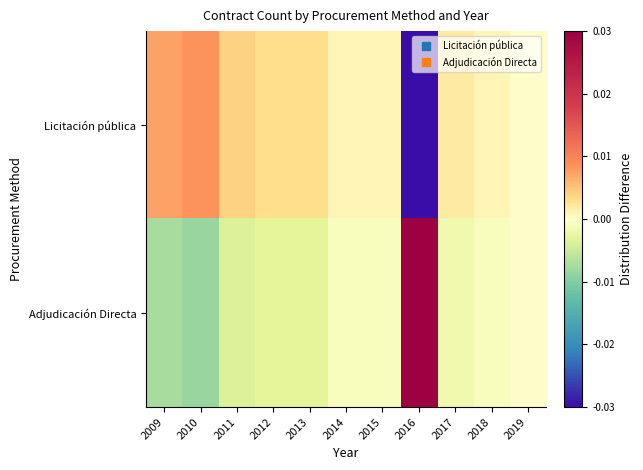

Which category has the highest value across all series?

2016